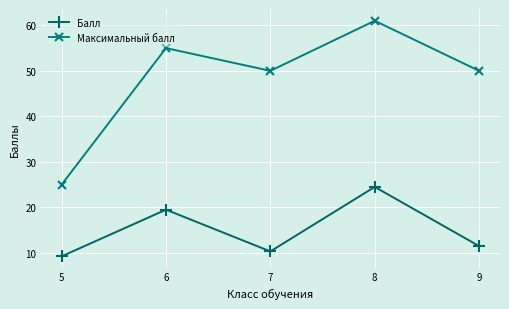

What are all the series names shown in the legend?

Балл, Максимальный балл